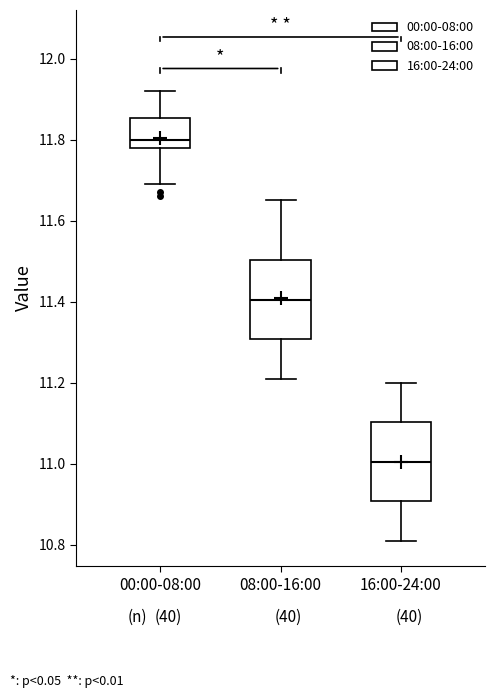

Reading left to right, read every box against the y-axis: the position of its median line, the range the box covers, and the ends of its whiskers. The values are not printed on the chart, so give them approximately, as read against the axis.

00:00-08:00: median 11.80, box 11.78 to 11.86, whiskers 11.70 to 11.92
08:00-16:00: median 11.40, box 11.30 to 11.50, whiskers 11.22 to 11.66
16:00-24:00: median 11.00, box 10.90 to 11.10, whiskers 10.82 to 11.20